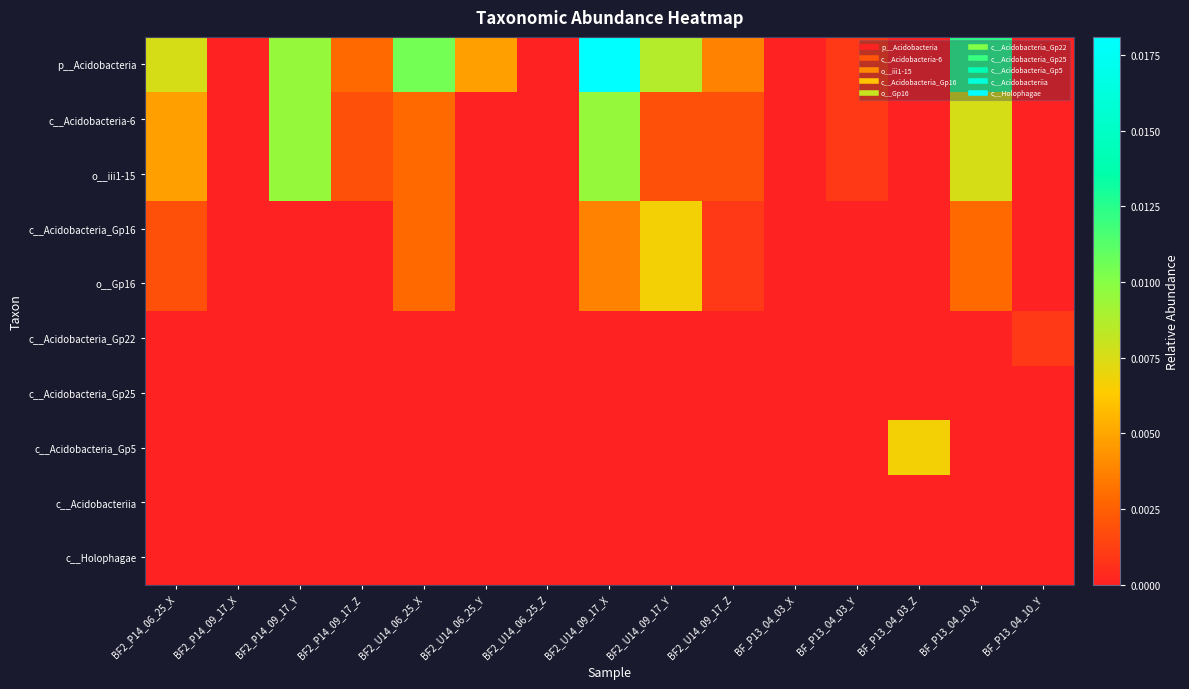

Rank the series by their maximum value, from lowest to highest.

c__Acidobacteria_Gp25, c__Acidobacteriia, c__Holophagae, c__Acidobacteria_Gp22, c__Acidobacteria_Gp16, o__Gp16, c__Acidobacteria_Gp5, c__Acidobacteria-6, o__iii1-15, p__Acidobacteria